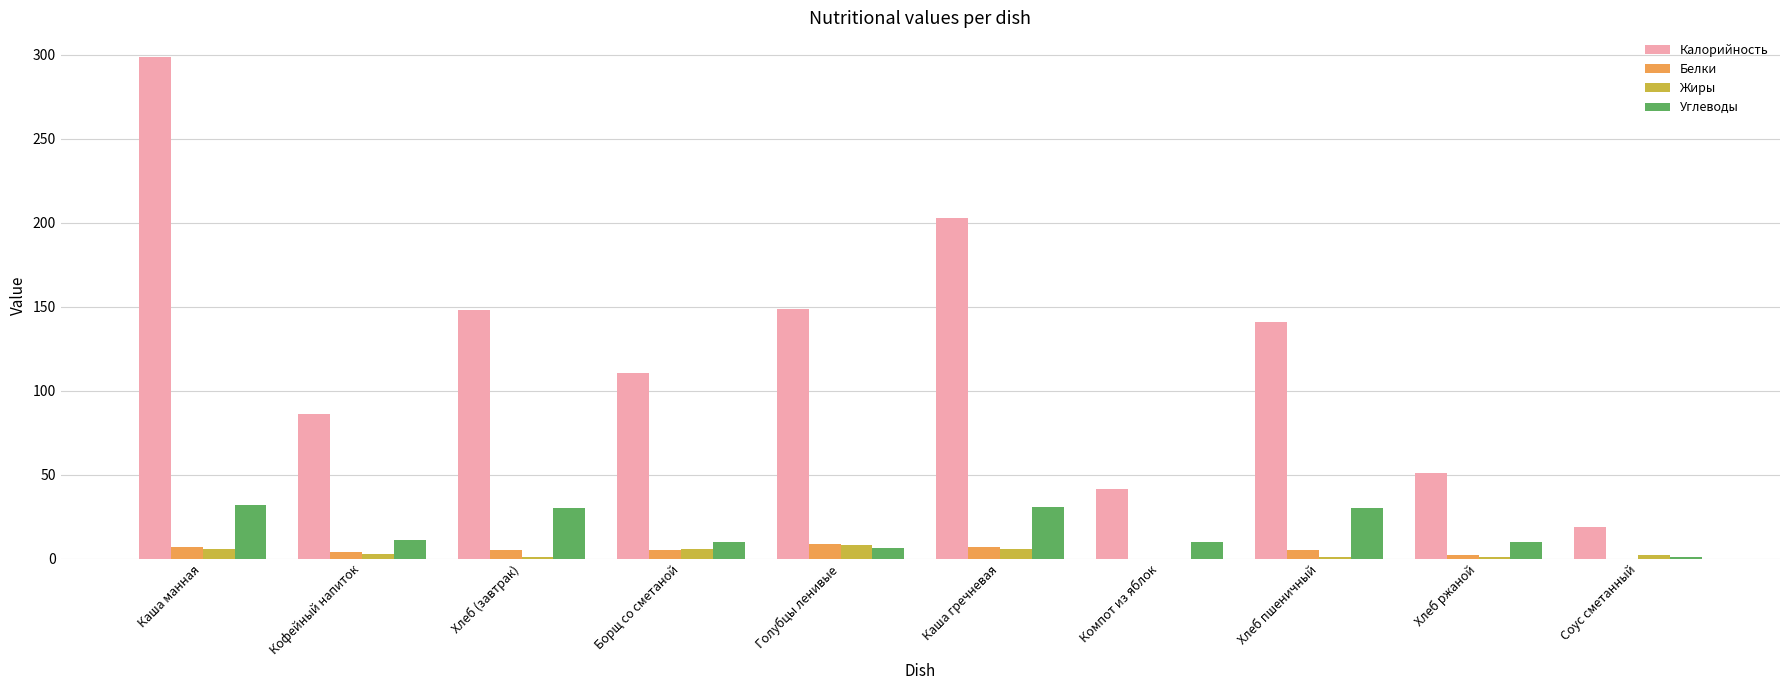

What is the sum of all Жиры values?

33.8